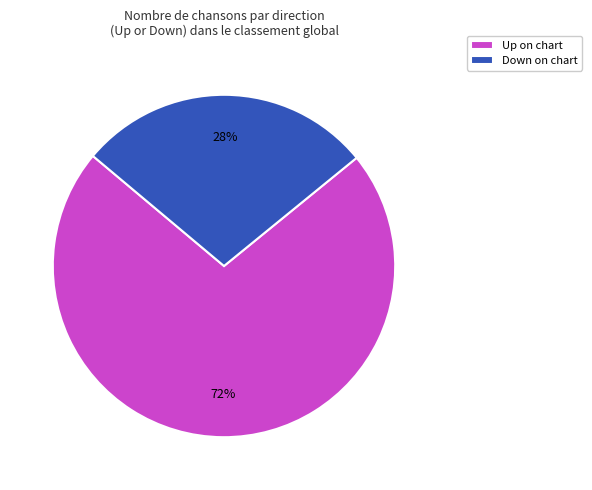

How many slices are in this pie chart?

2